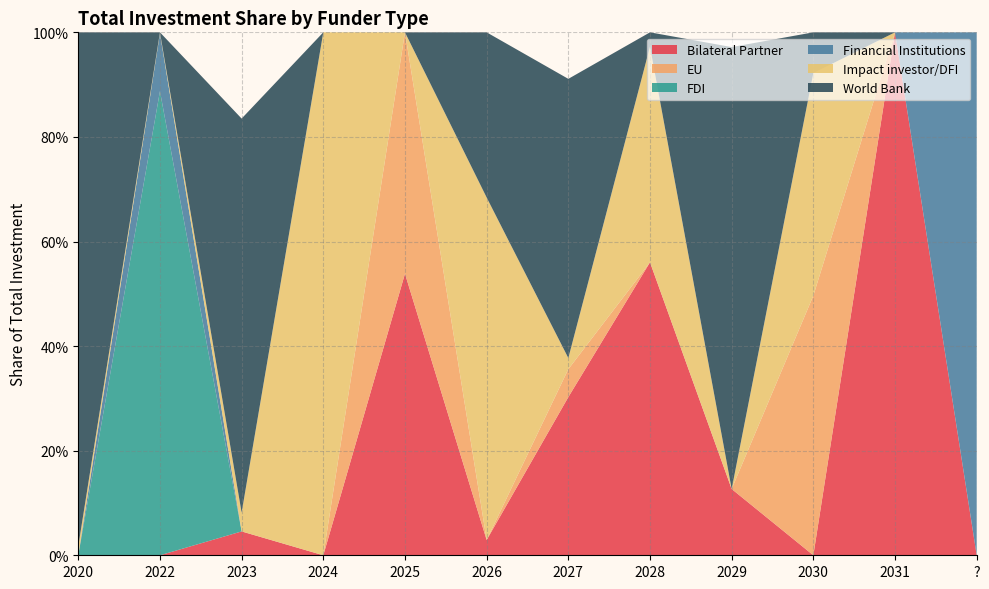

Reading left to right, transcribe all the data shown in this chart.

Bilateral Partner: 0.0	0.0	0.0	0.0	0.5	0.0	0.3	0.6	0.1	0.0	1.0	0.0
EU: 0.0	0.0	0.0	0.0	0.5	0.0	0.1	0.0	0.0	0.5	0.0	0.0
FDI: 0.0	0.9	0.0	0.0	0.0	0.0	0.0	0.0	0.0	0.0	0.0	0.0
Financial Institutions: 0.0	0.1	0.0	0.0	0.0	0.0	0.0	0.0	0.0	0.0	0.0	1.0
Impact investor/DFI: 0.0	0.0	0.0	1.0	0.0	0.7	0.0	0.4	0.0	0.4	0.0	0.0
World Bank: 1.0	0.0	0.8	0.0	0.0	0.3	0.5	0.0	0.8	0.1	0.0	0.0